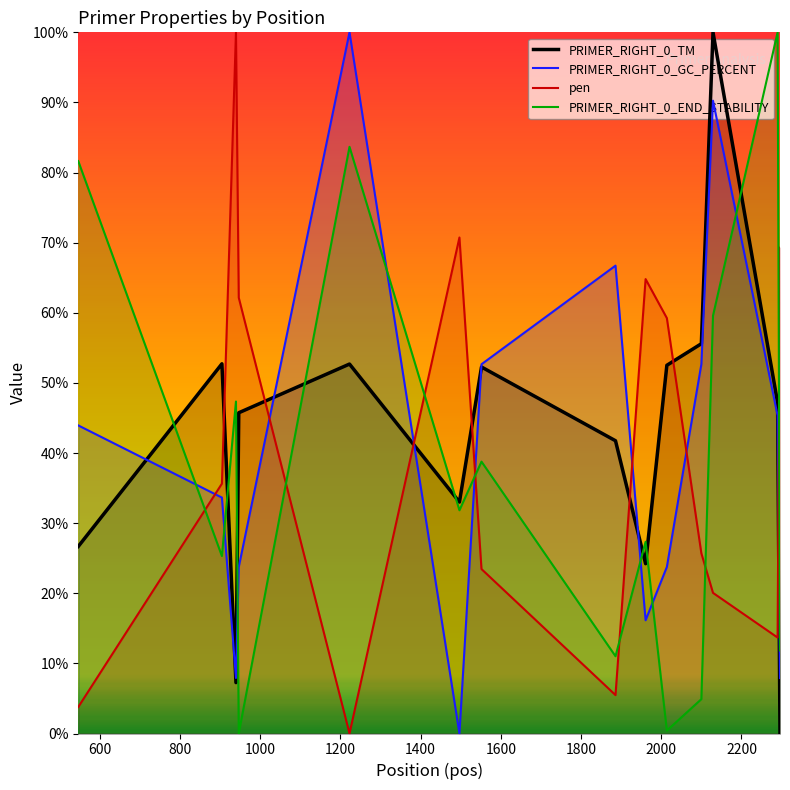

True or false: PRIMER_RIGHT_0_TM and pen cross at least once.

True